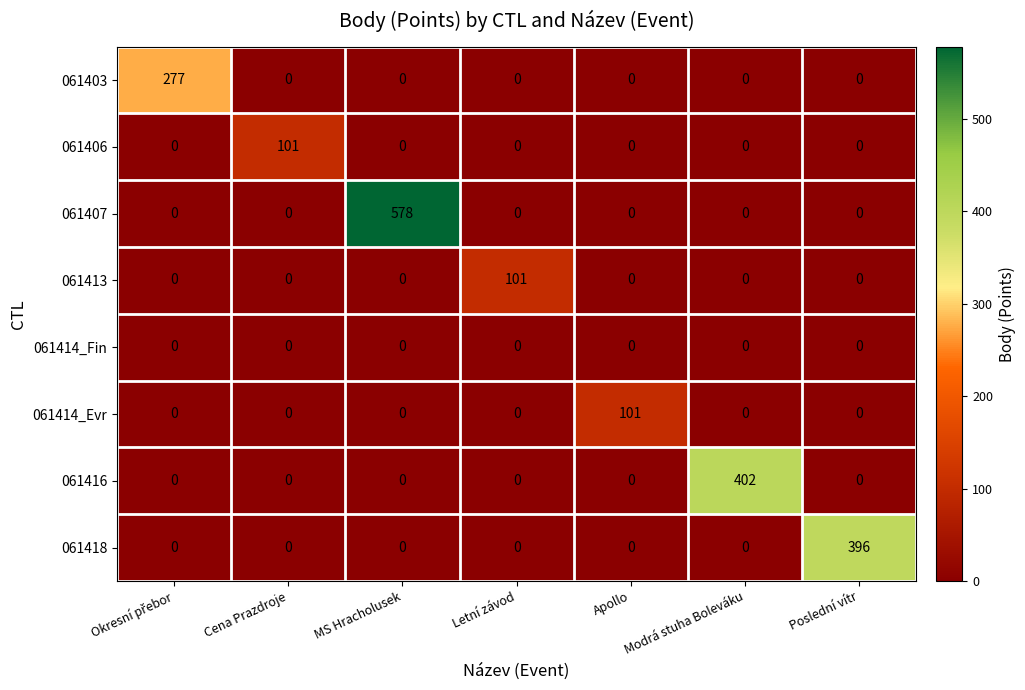

What is the greatest value displayed?

578